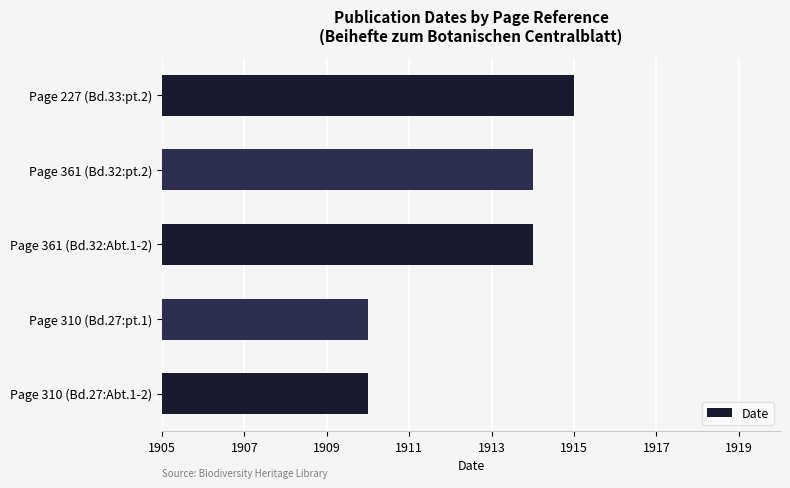

True or false: the data shows 2910 at Page 310 (Bd.27:Abt.1-2).

False